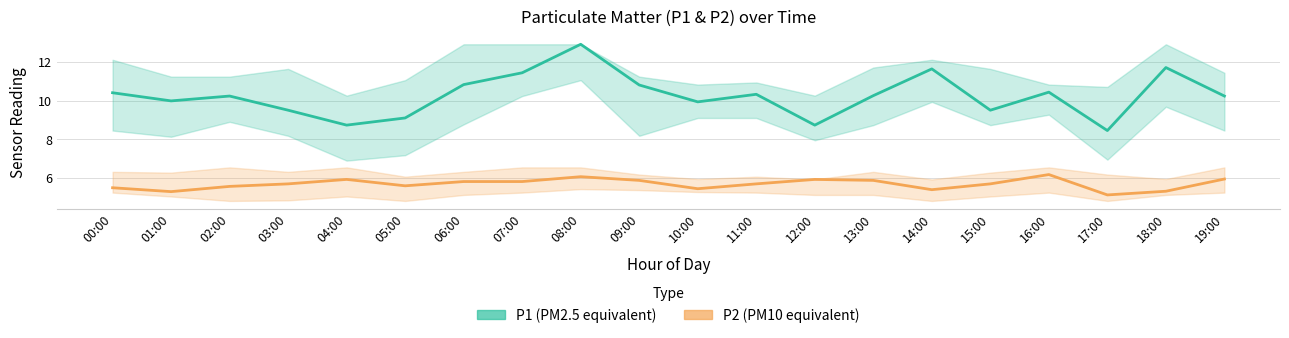

How many series are shown in this chart?

2